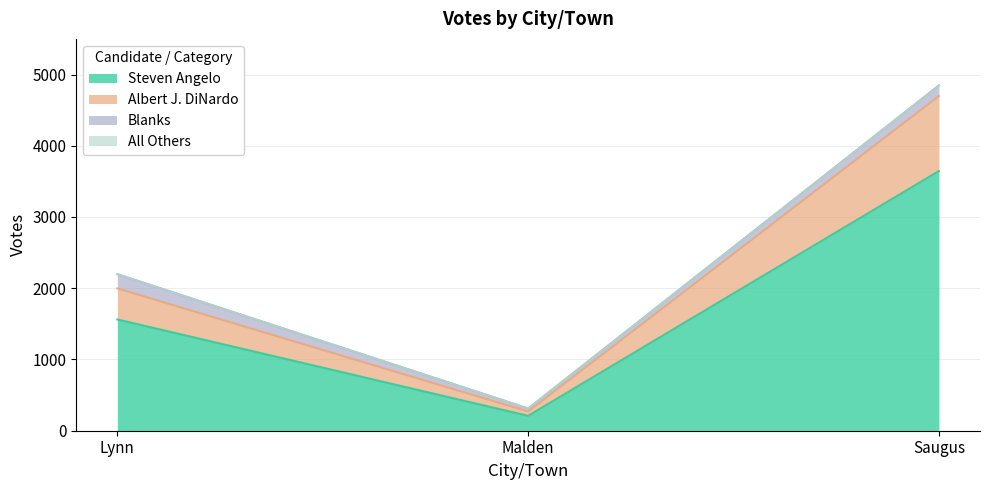

Which category has the highest value in the Steven Angelo series?

Saugus